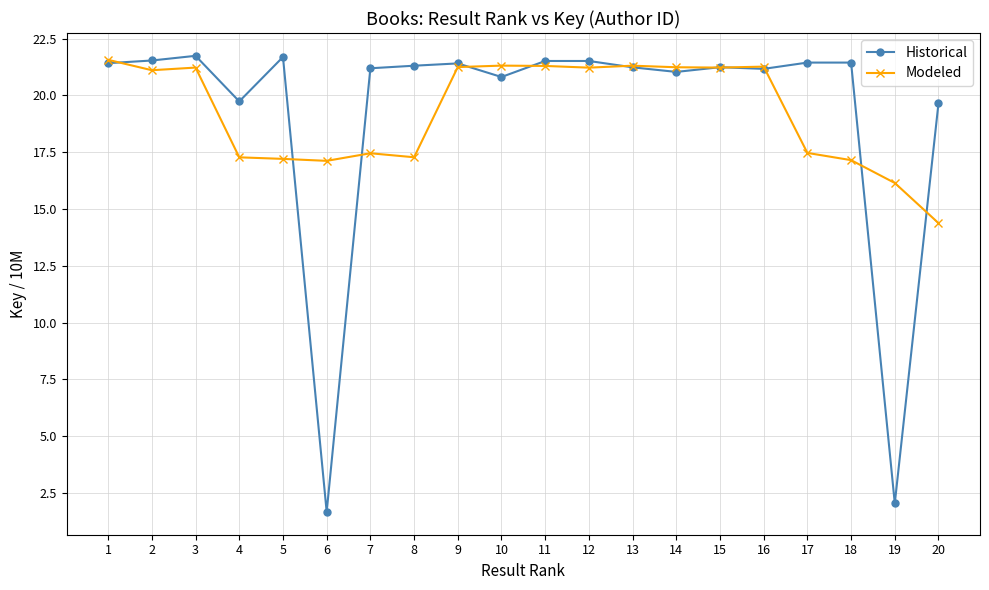

What is the approximate value of Historical at 3?

21.7